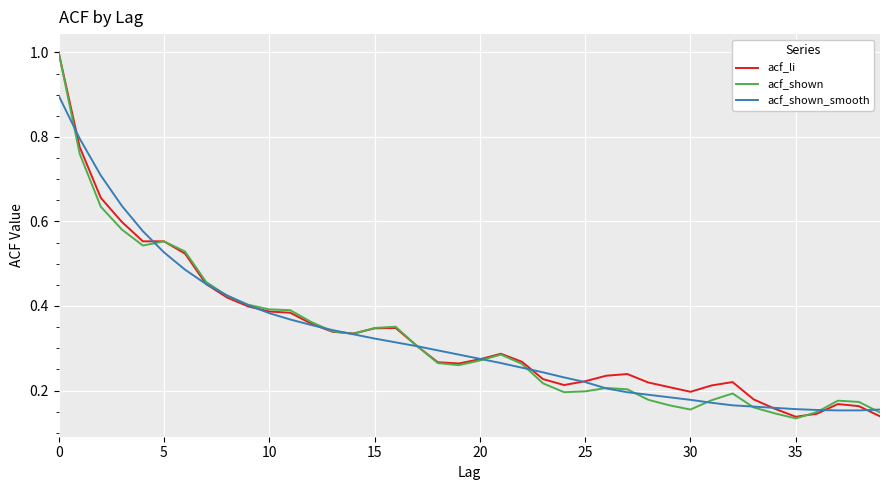

What is the sum of all acf_li values?

13.4